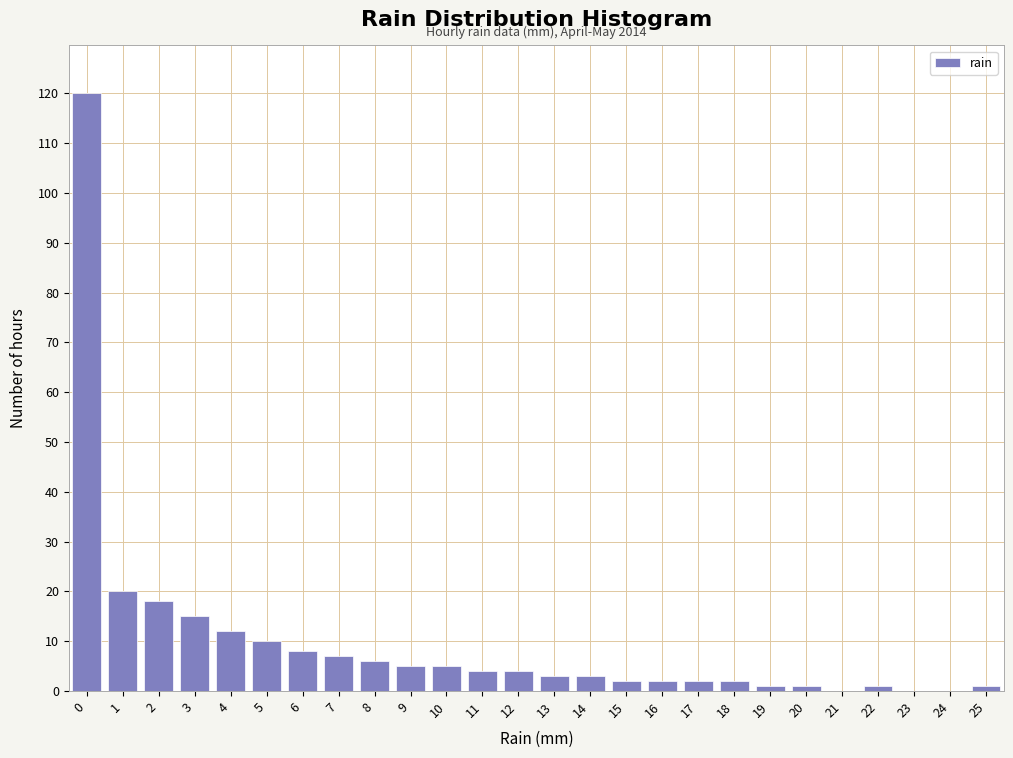

Which range on the x-axis has the tallest bar?

-0.5 to 0.5